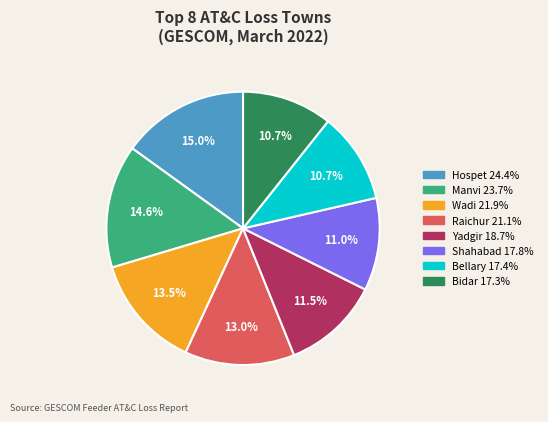

Does any single category account for the majority?

No